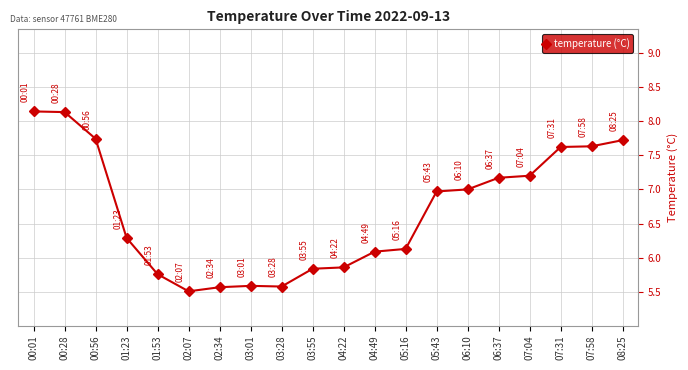

The chart shows a value of 5.8 at 01:53. True or false?

True